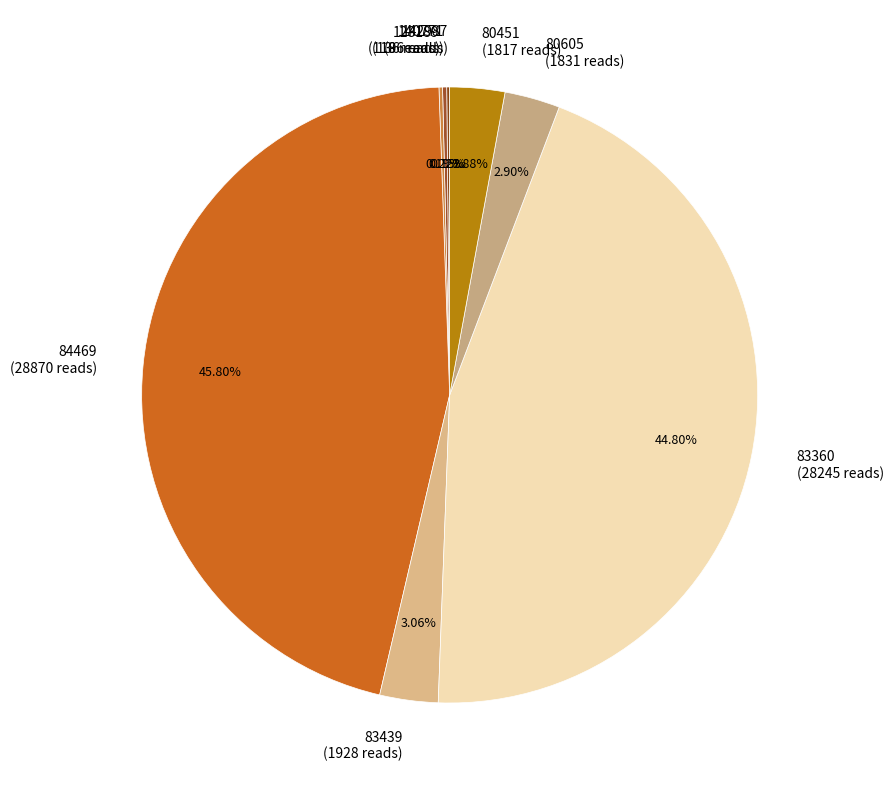

To the nearest percent, what percentage of the pie is 80605?

3%